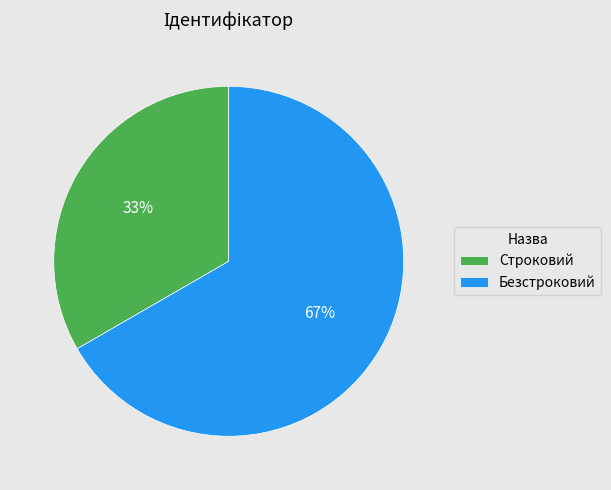

Is it true that Безстроковий is 57% of the pie?

False